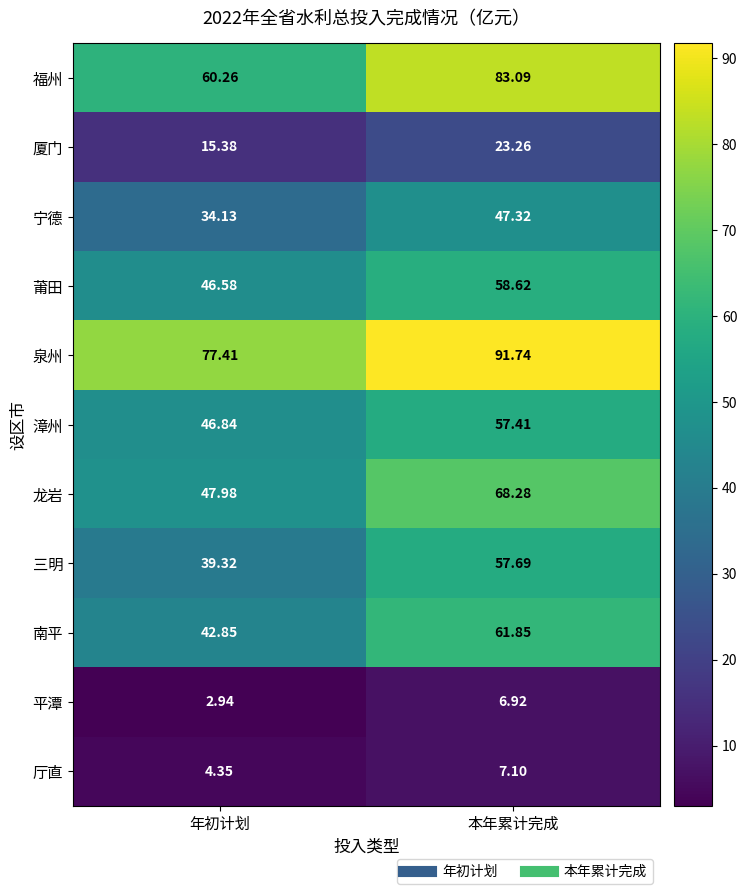

At 年初计划, list the series in order from smallest to largest.

平潭, 厅直, 厦门, 宁德, 三明, 南平, 莆田, 漳州, 龙岩, 福州, 泉州